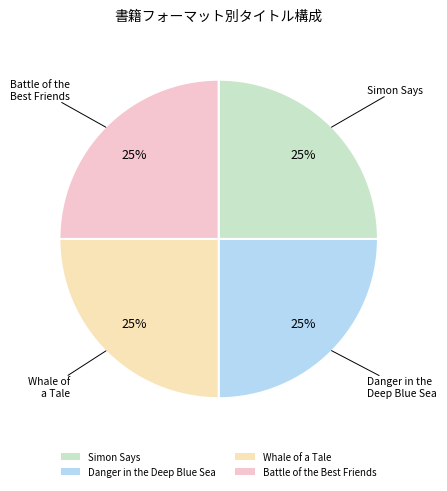

What is the ratio of the value at Battle of the Best Friends to the value at Whale of a Tale?

1.0